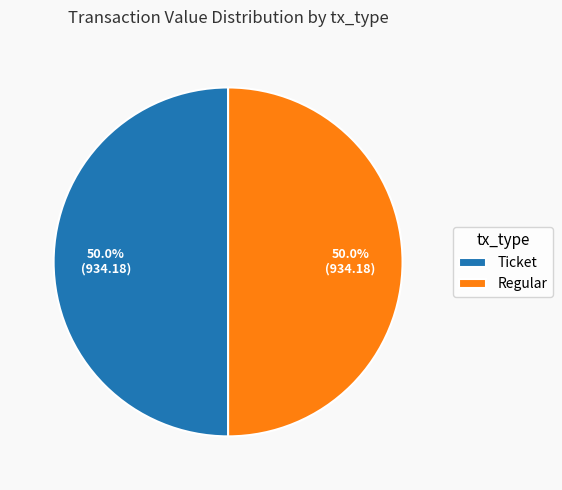

Approximately how many times larger is the value at Ticket compared to Regular?

1.0